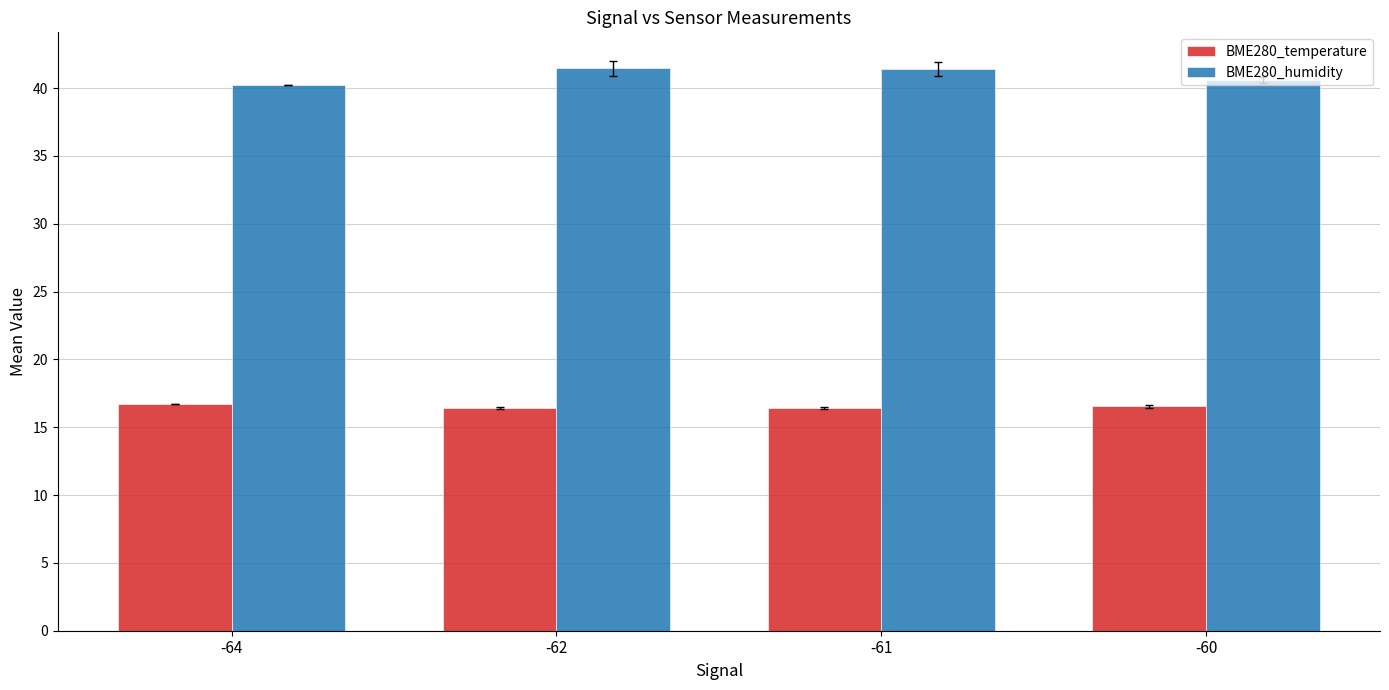

What is the highest value of the BME280_temperature series?

16.7